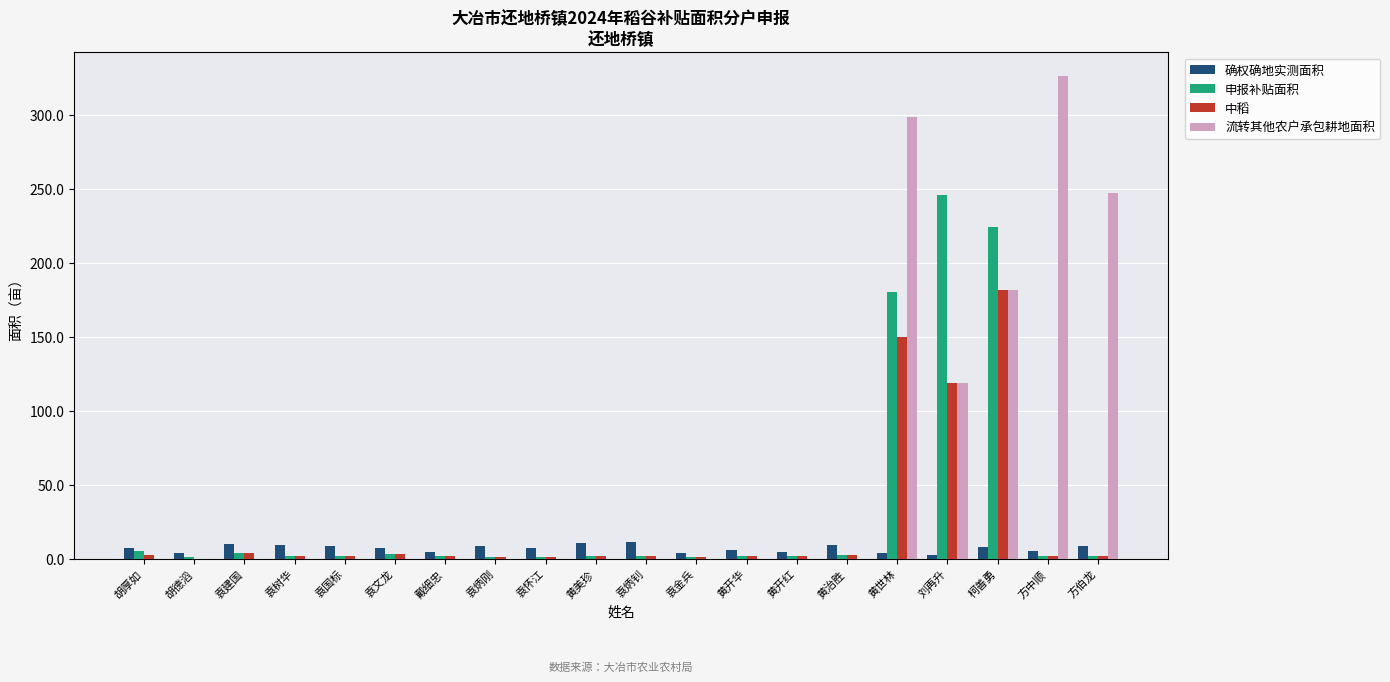

Is the value of 确权确地实测面积 at 袁树华 greater than the value of 申报补贴面积 at 胡德滔?

Yes